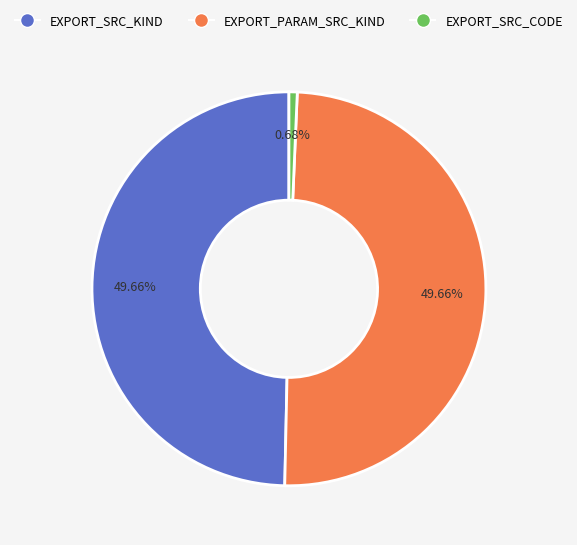

Count the number of slices in the pie.

3